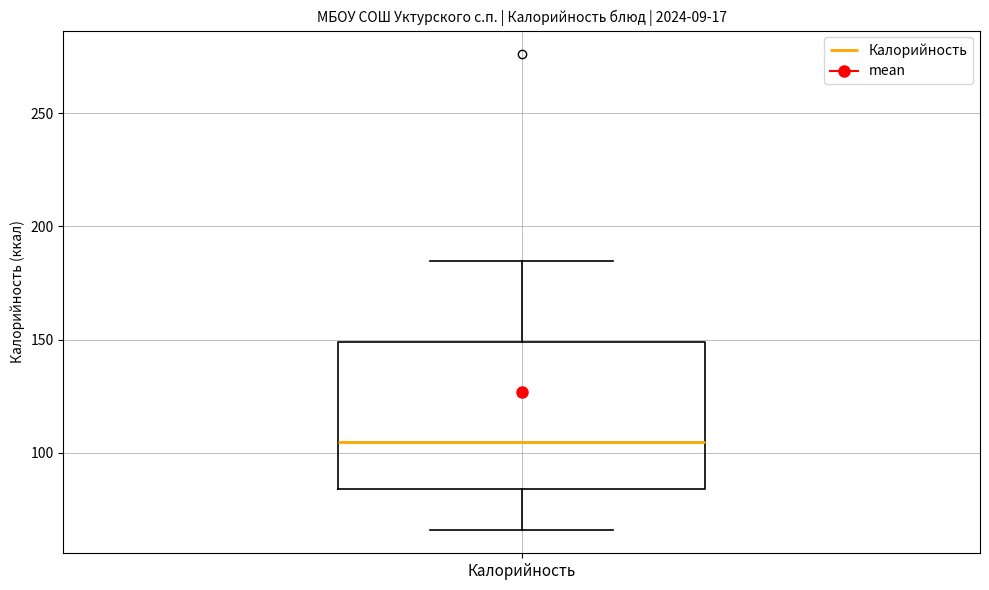

Transcribe this box plot: give where the median line is, the range the box spans, and where the two whiskers end, as read against the y-axis. The values are not printed on the chart, so give them approximately, as read against the axis.

median 105, box 85 to 150, whiskers 65 to 185